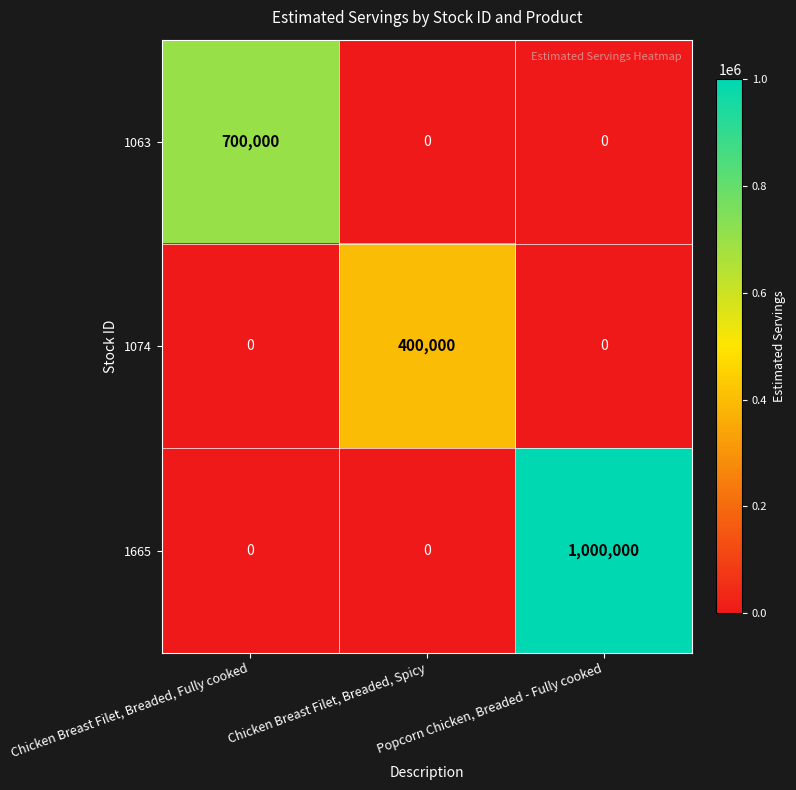

Is it true that 1074 equals 117858 at Chicken Breast Filet, Breaded, Spicy?

False